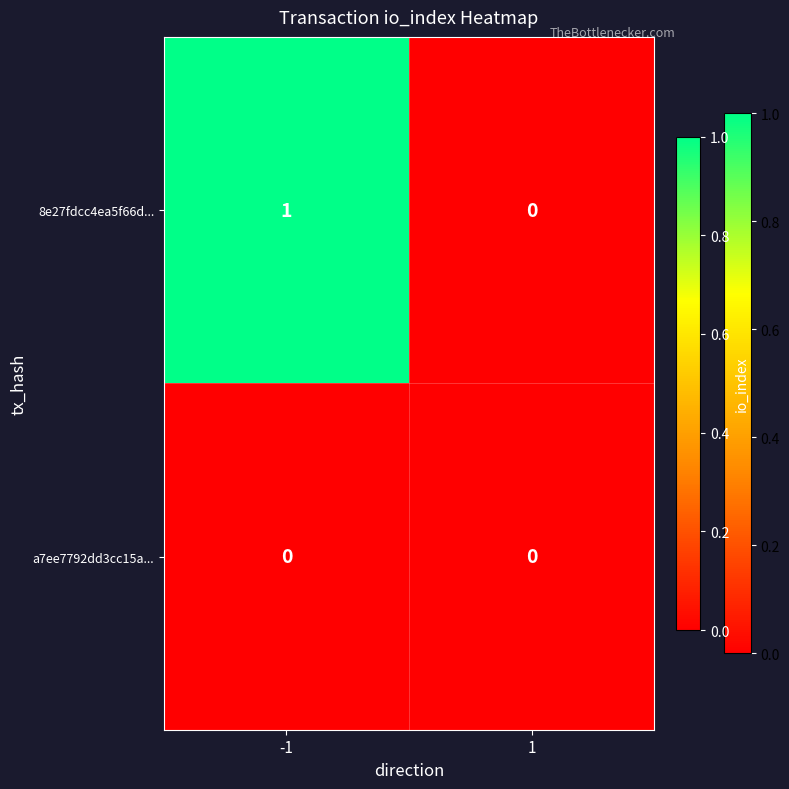

List the labels in order of 8e27fdcc4ea5f66d... value, smallest first.

1, -1